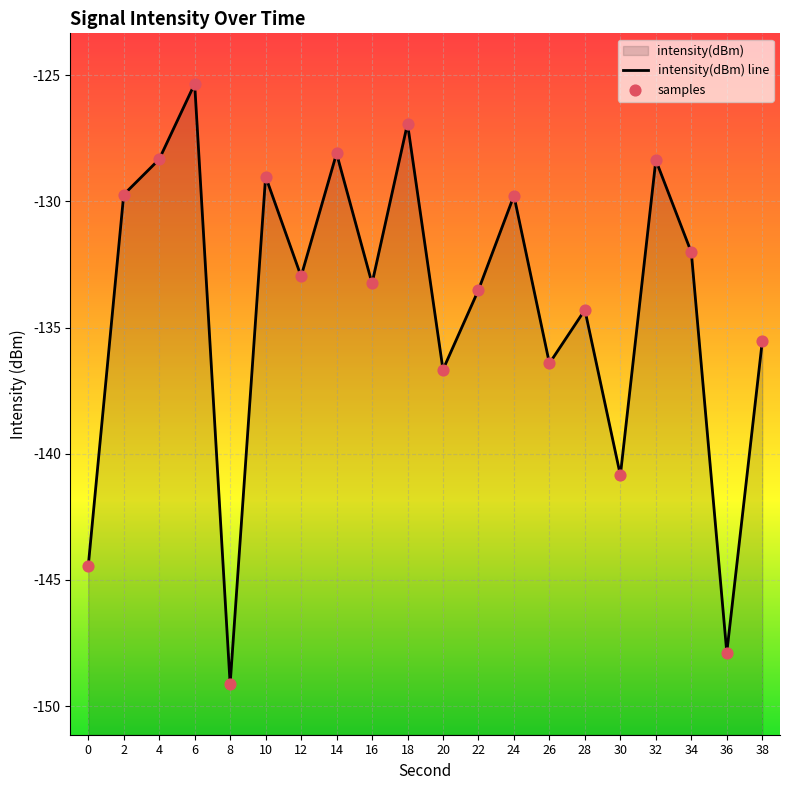

At which category is the sum across all series the highest?

6